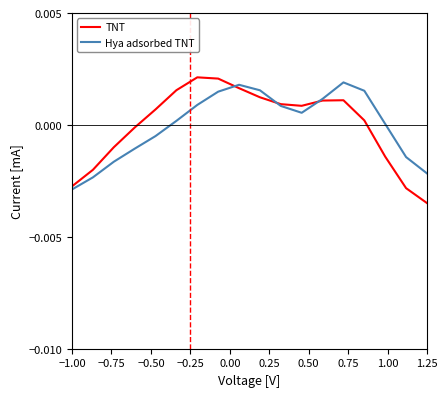

Which series has the widest spread of values?

TNT